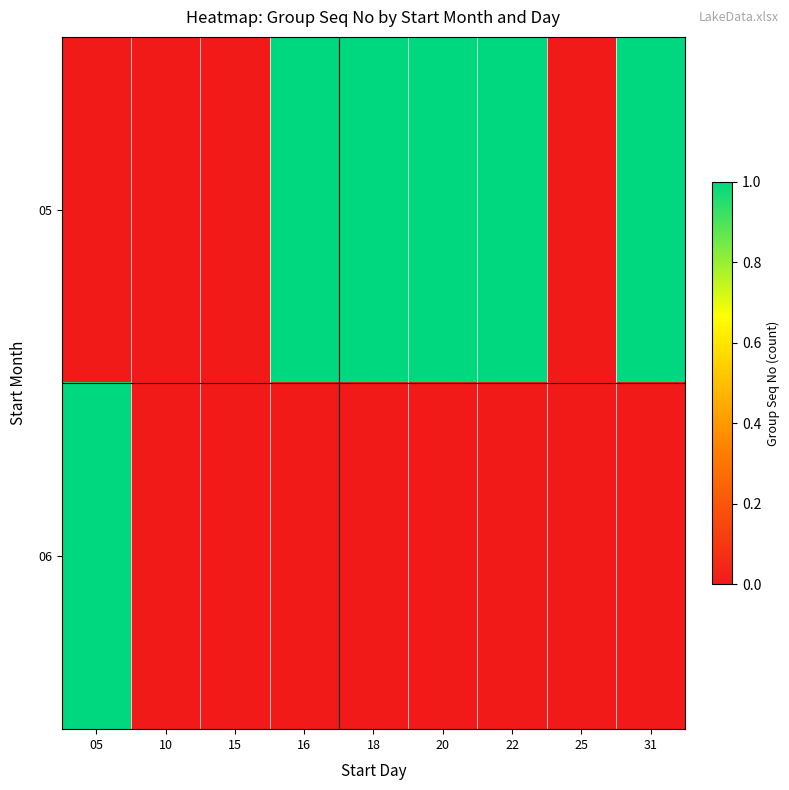

What is the spread (max minus min) of values at 31?

1